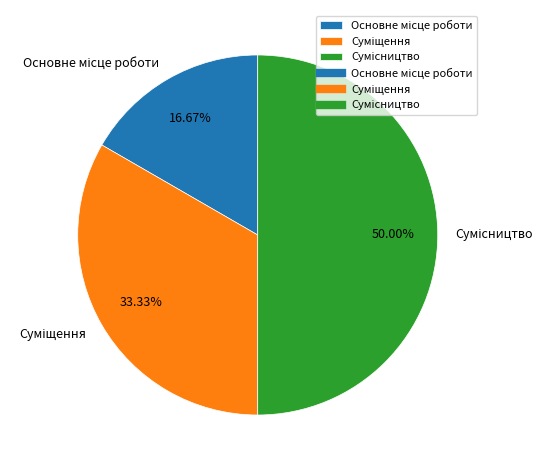

Count the number of slices in the pie.

3